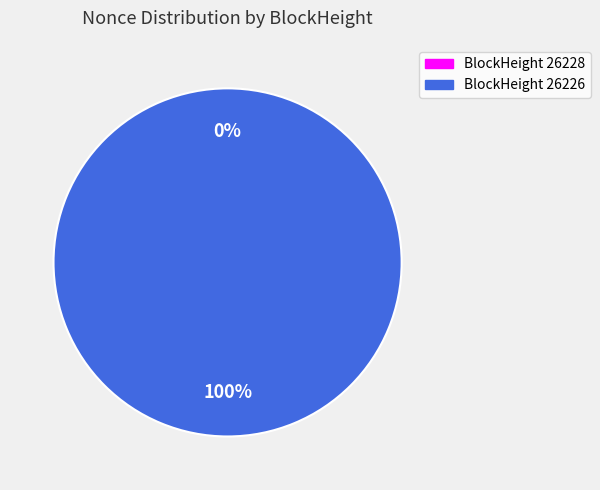

Do 26226 and 26228 together represent more than half of the pie?

Yes